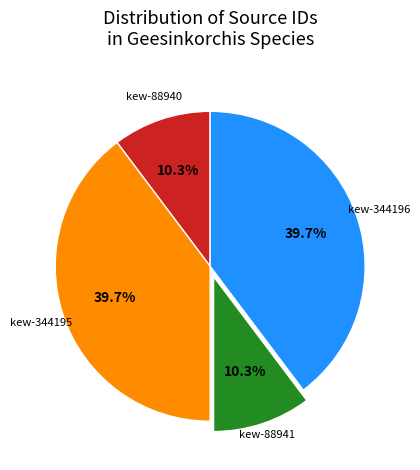

Does kew-344196 represent more than half of the total?

No